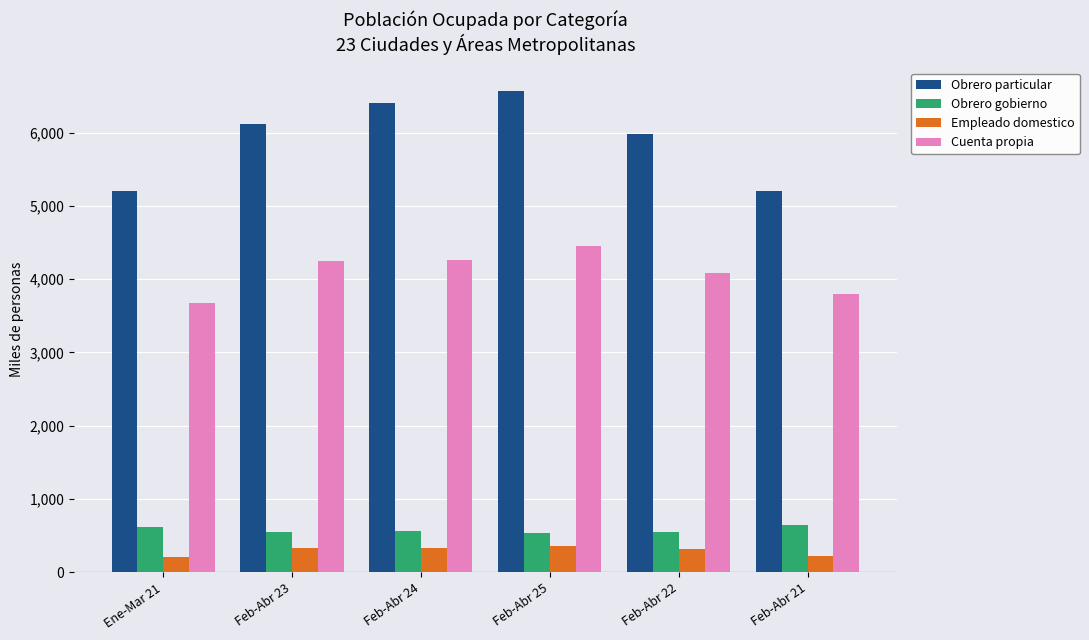

At which category is the sum across all series the highest?

Feb-Abr 25